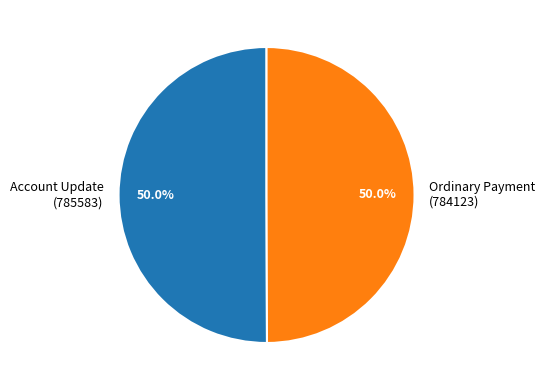

Count the number of slices in the pie.

2